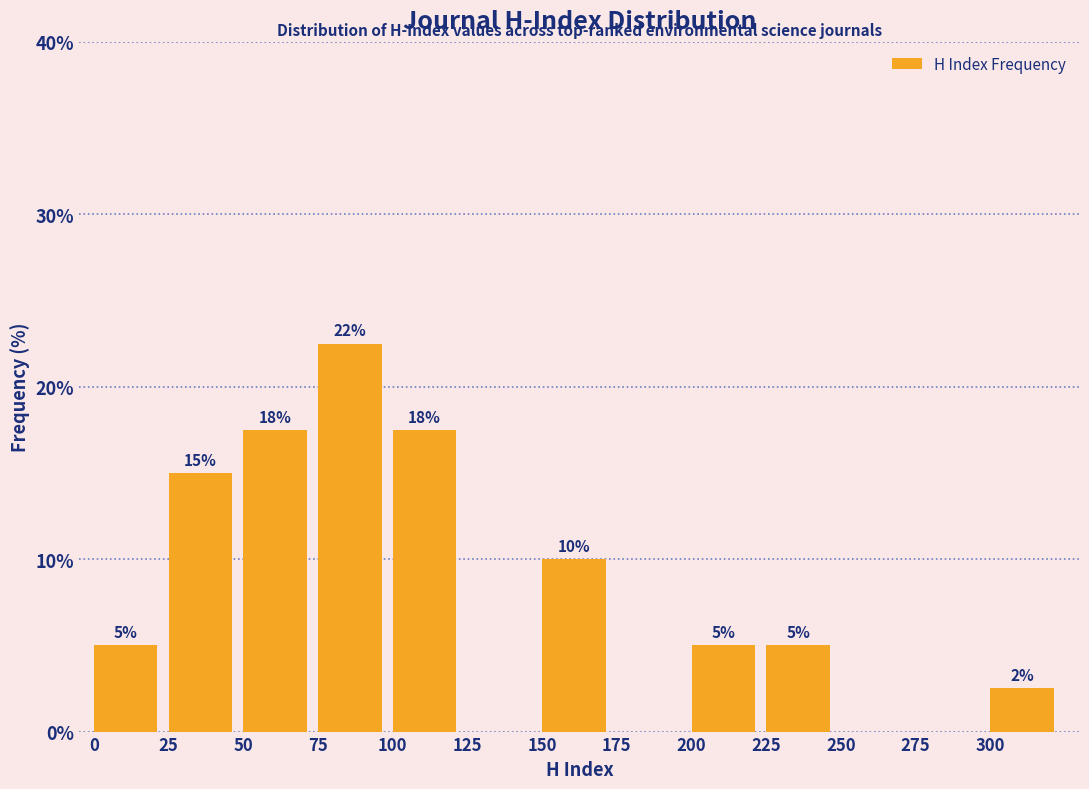

Which range on the x-axis has the tallest bar?

75 to 100